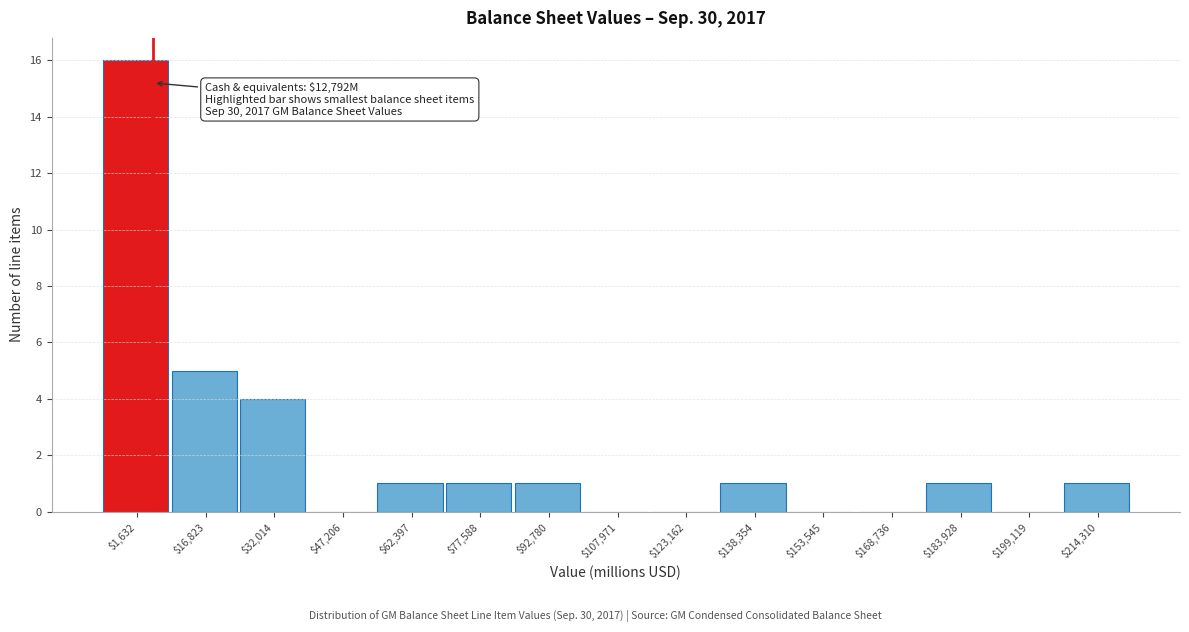

The value at $92,780 is 1. True or false?

True